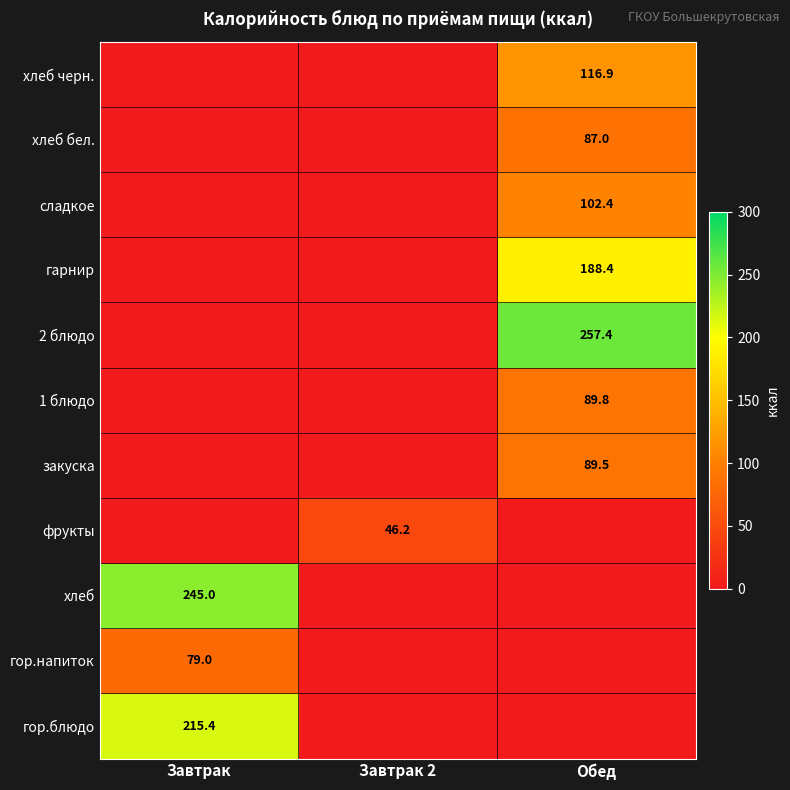

Is it true that гор.напиток equals 18.2 at Завтрак?

False